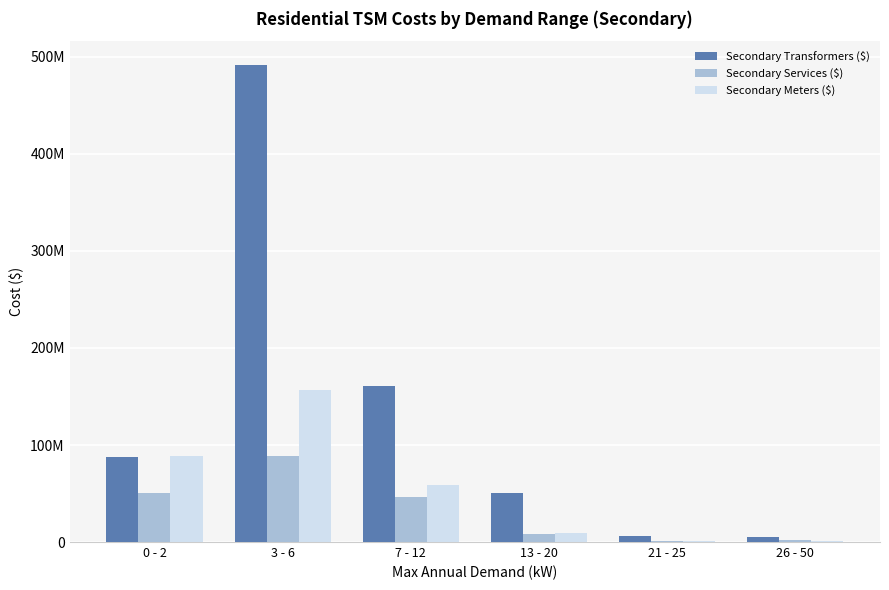

At which category is the sum across all series the highest?

3 - 6